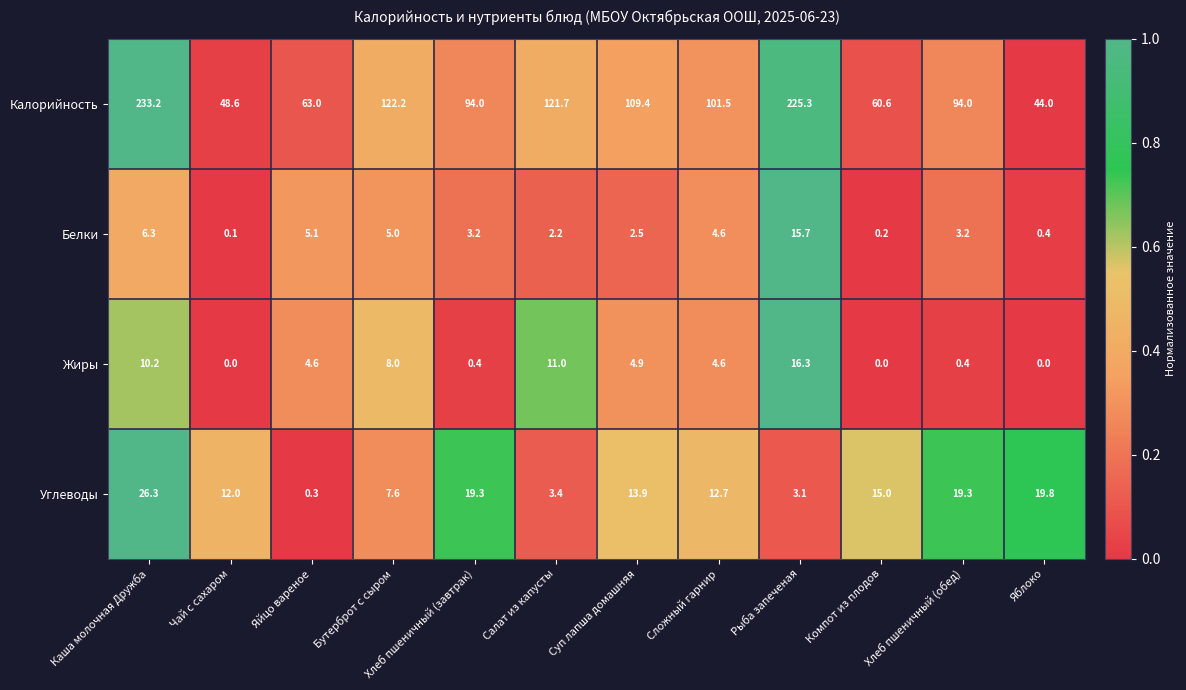

Rank the series at Каша молочная Дружба from lowest to highest value.

Белки, Жиры, Углеводы, Калорийность